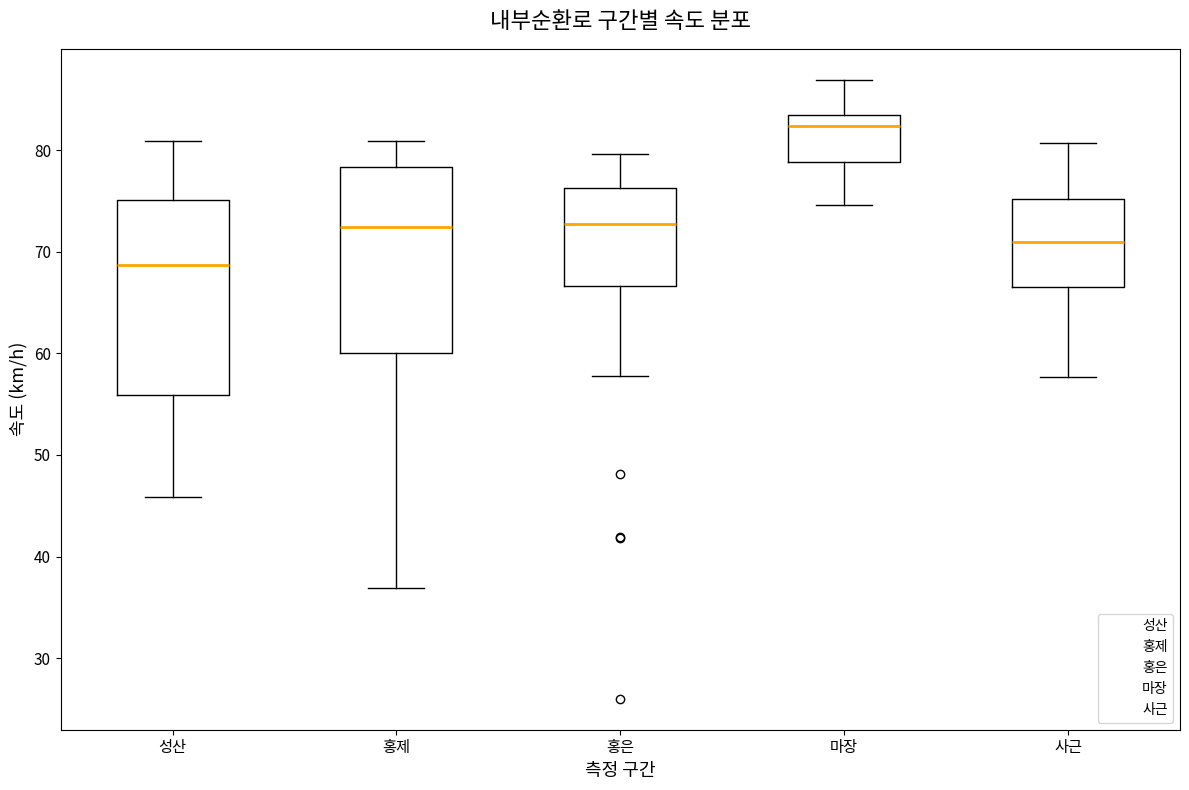

Which box has the lowest median line?

성산